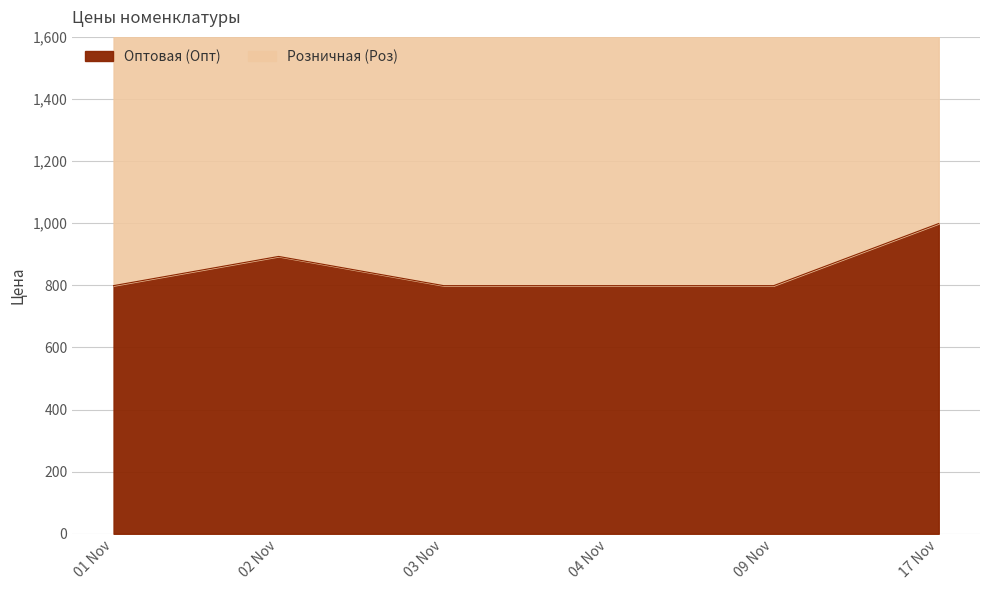

Which series has the widest spread of values?

Розничная (Роз)